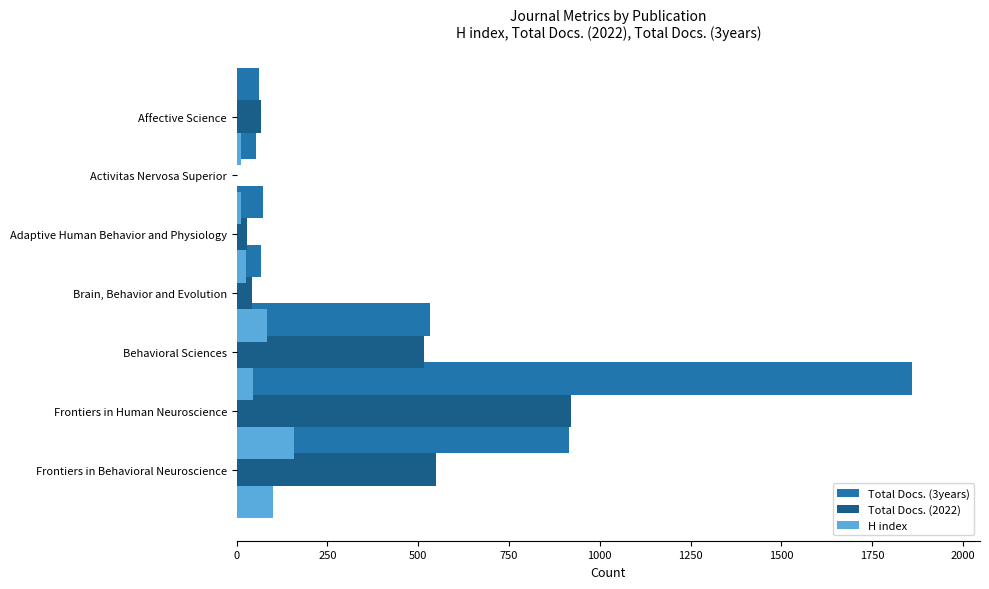

Which series has the largest total across all categories?

Total Docs. (3years)